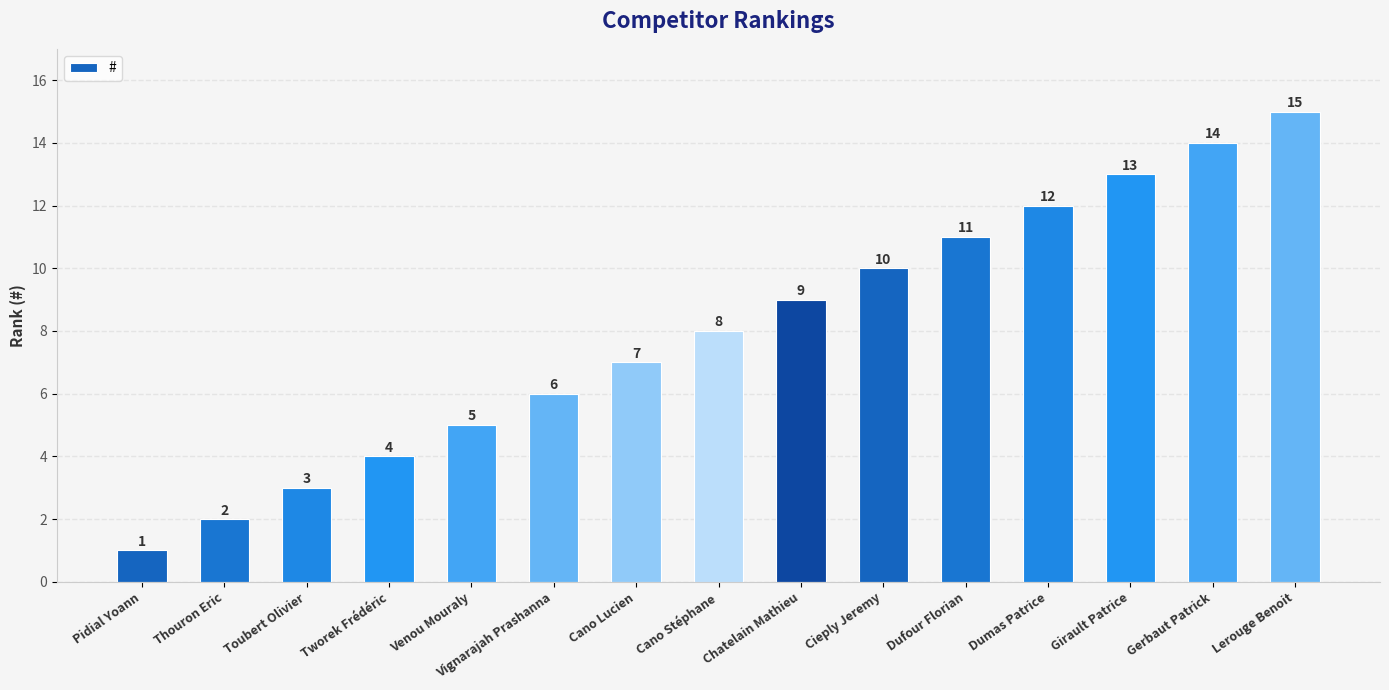

What is the difference between the maximum and minimum values?

14